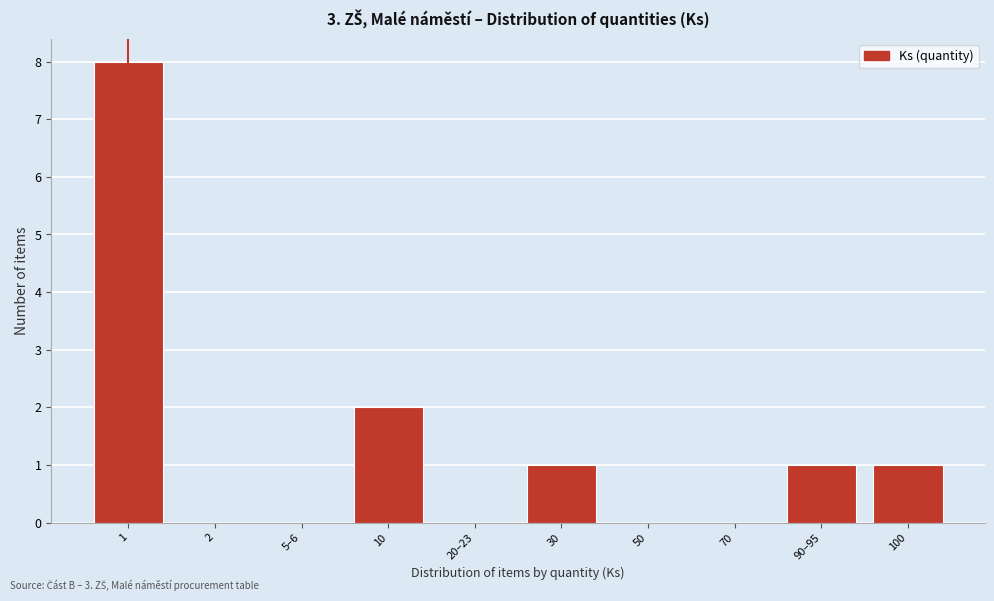

Reading left to right, transcribe all the data shown in this chart.

1=8	2=0	5–6=0	10=2	20–23=0	30=1	50=0	70=0	90–95=1	100=1